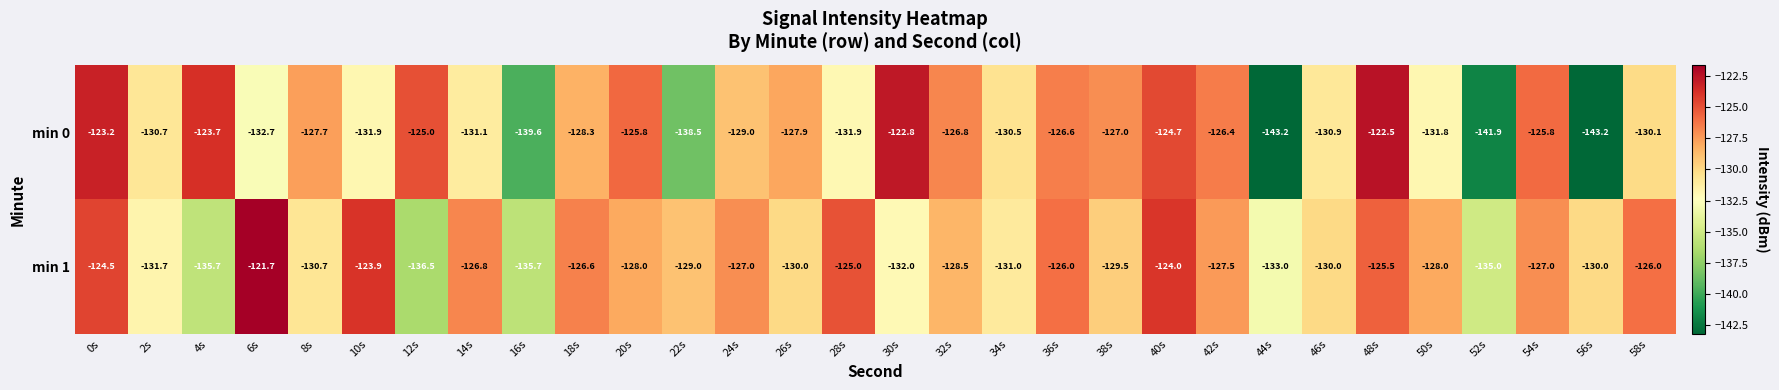

What is the average value of the min 1 series?

-128.9